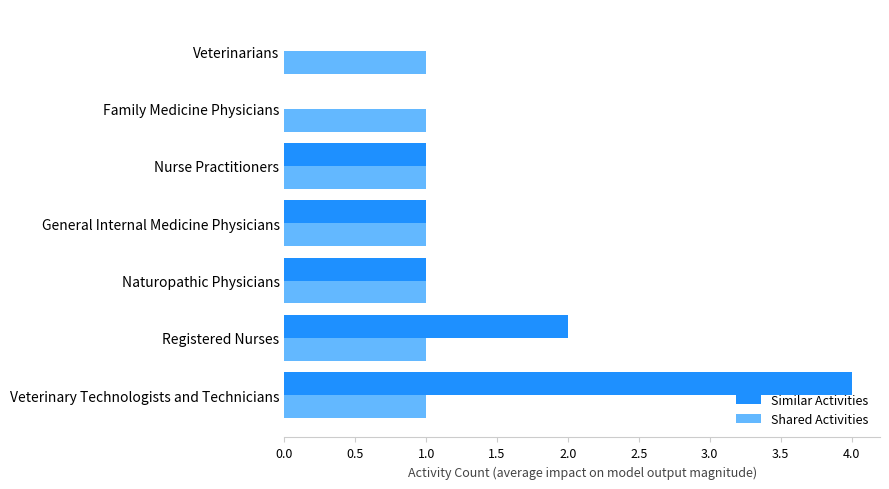

What is the sum of all Similar Activities values?

9